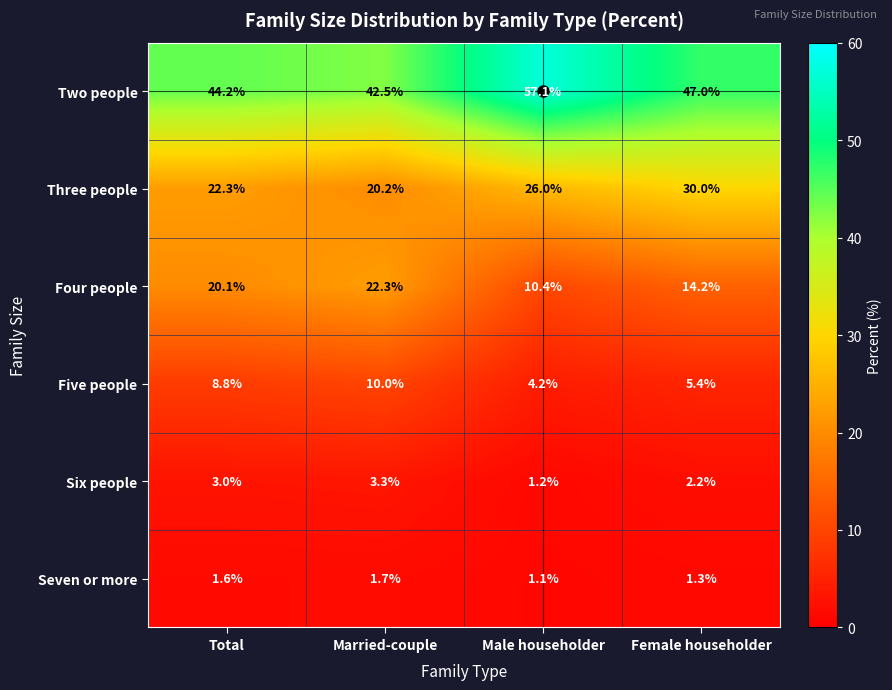

What is the greatest value displayed?

57.1